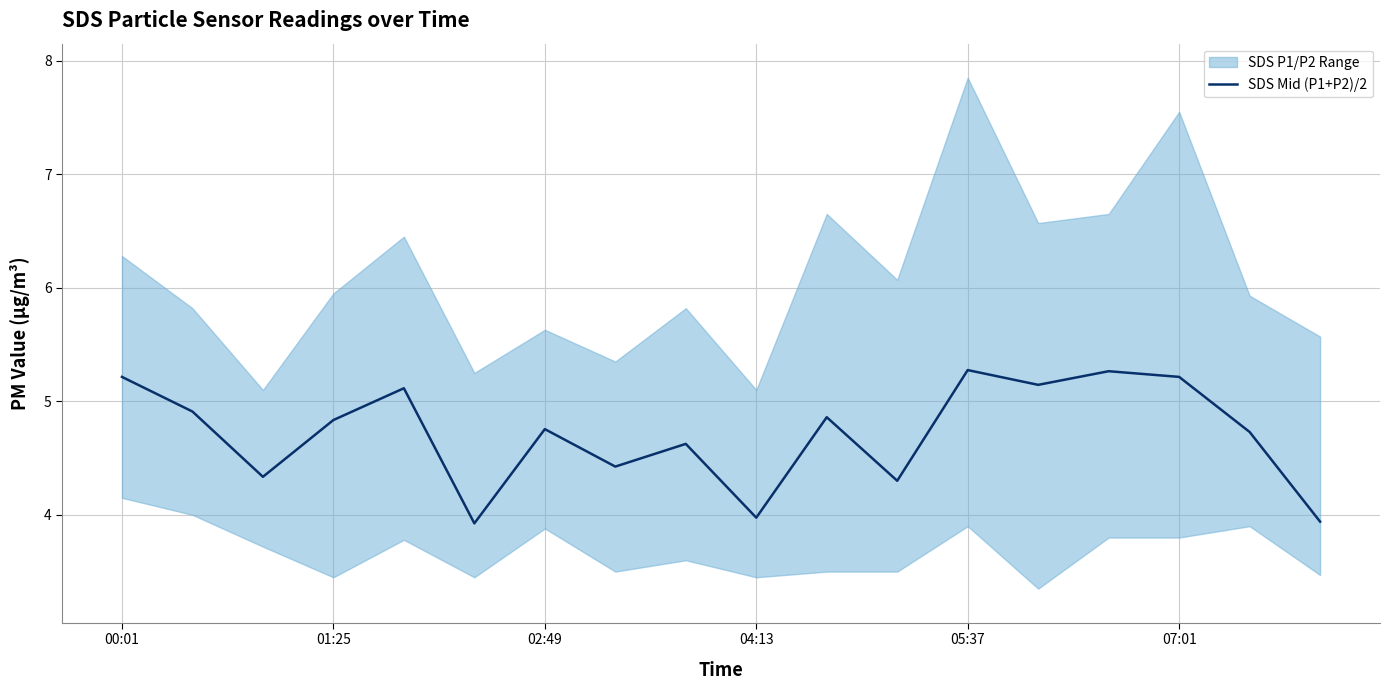

How many points are lower than both their immediate neighbors (excluding endpoints)?

6